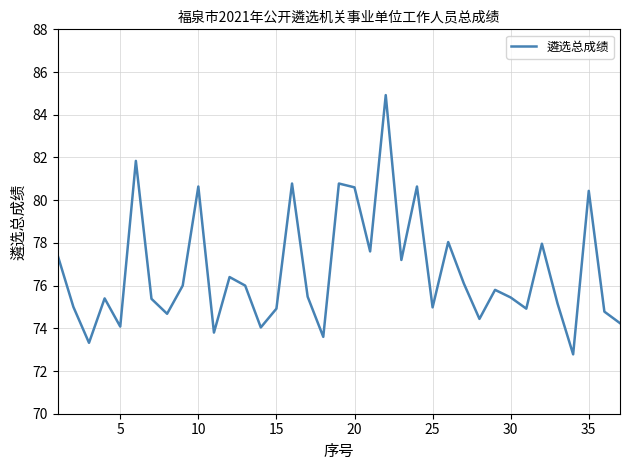

What is the difference between the maximum and minimum values?

12.1